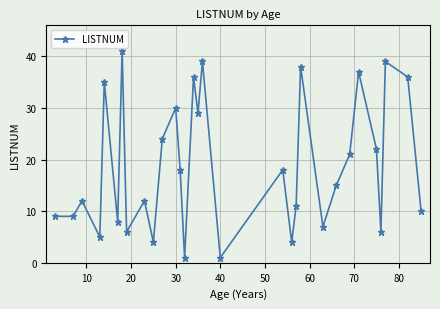

How many interior local peaks (higher than both neighbors) does the data have?

11